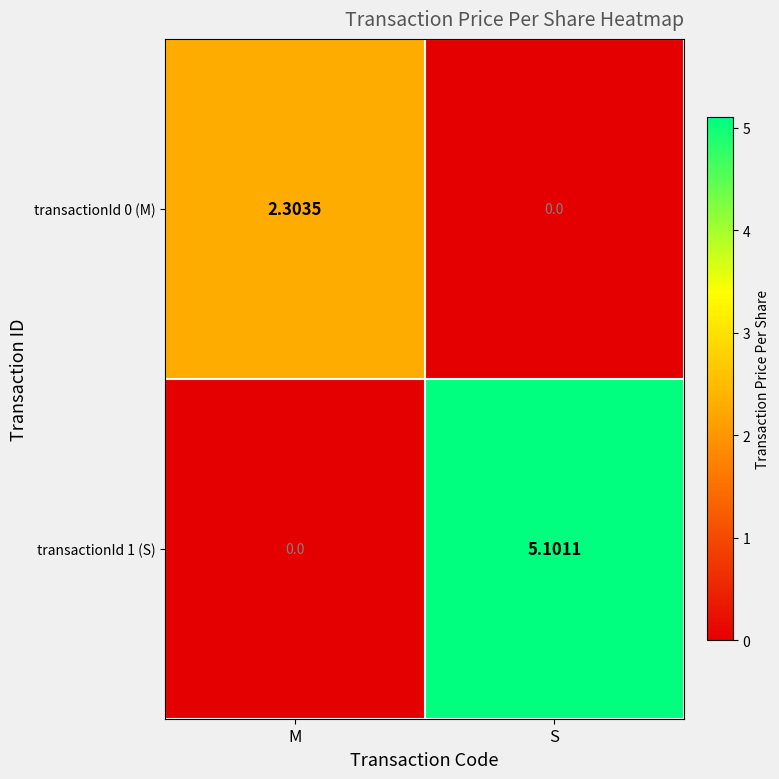

Which category has the lowest value in the transactionId 0 (M) series?

S